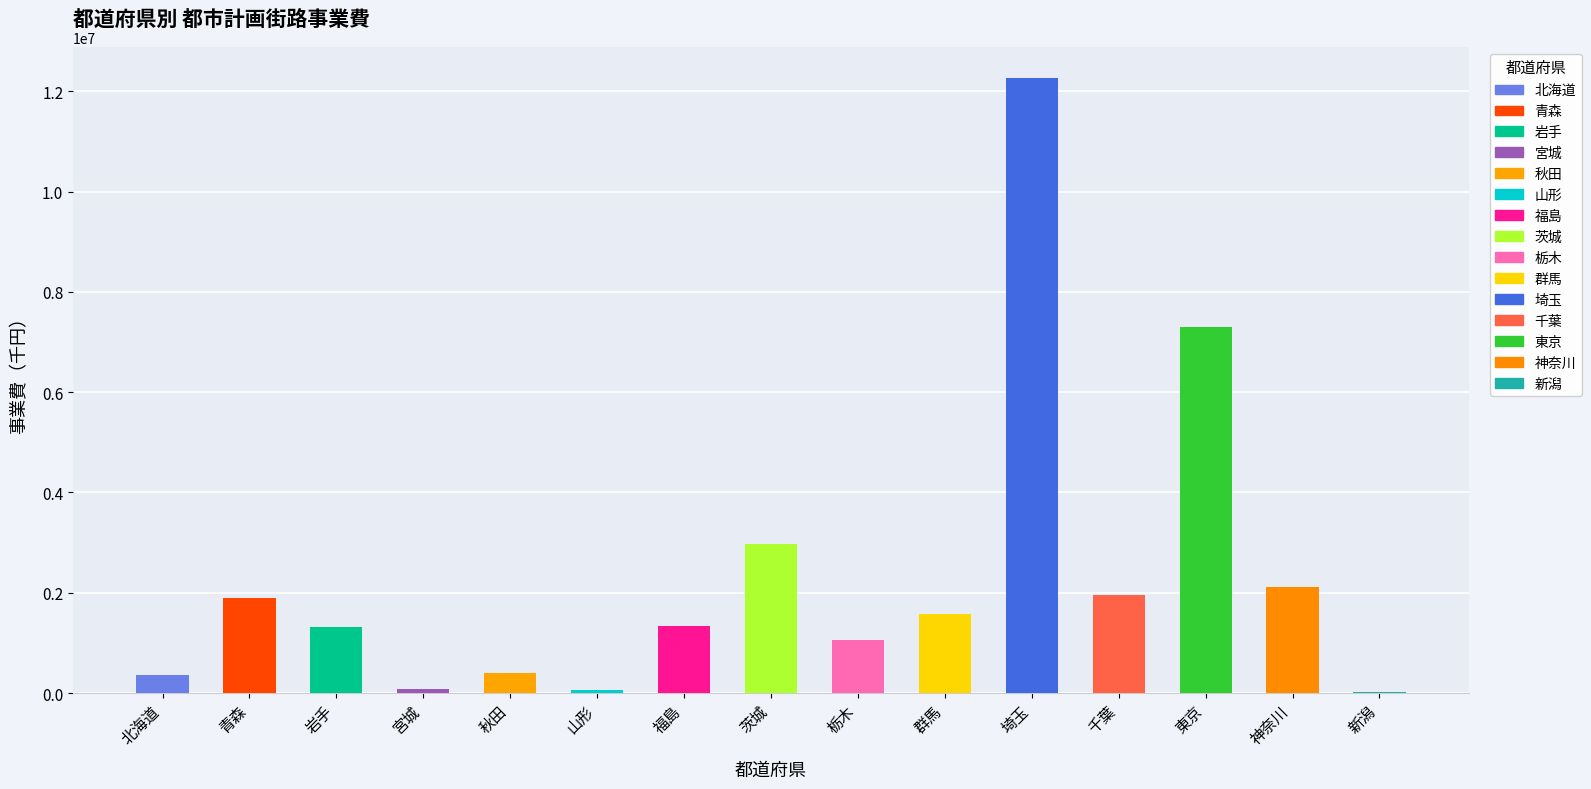

What is the greatest value displayed?

12275047